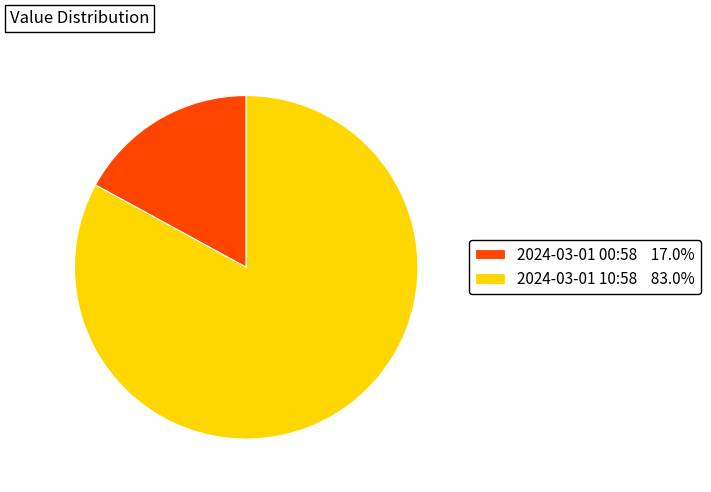

What is the ratio of the value at 2024-03-01 10:58 83.0% to the value at 2024-03-01 00:58 17.0%?

4.9